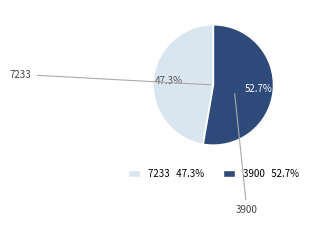

True or false: 7233 accounts for 53% of the total.

False